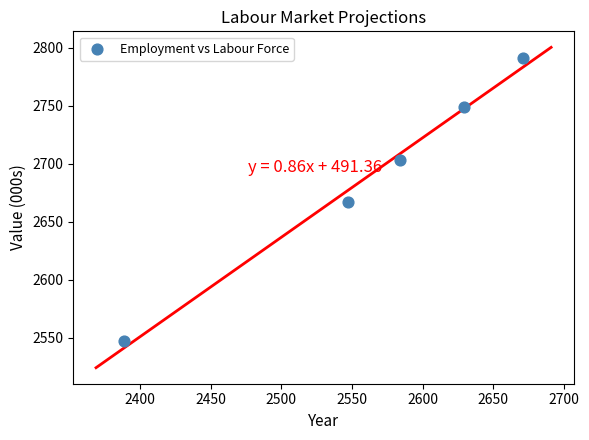

What is the range of Y values (max minus min)?

244